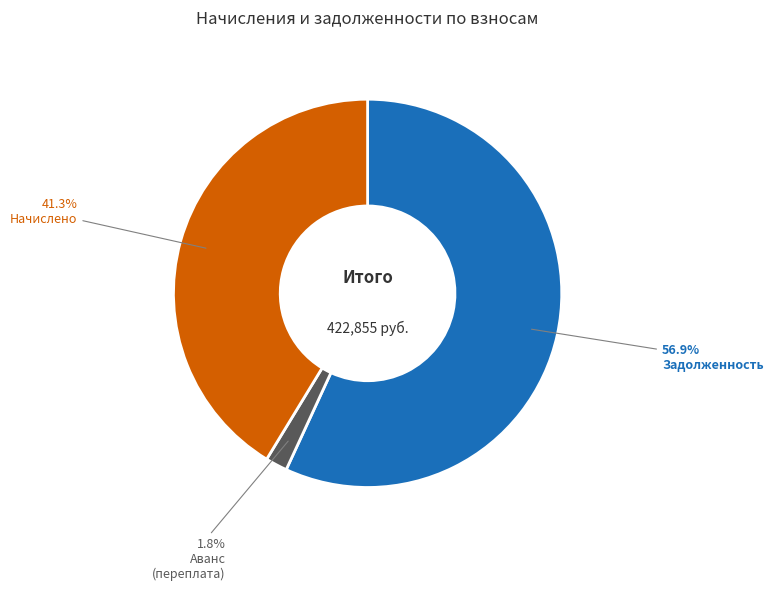

Is there any slice that represents more than half of the pie?

Yes